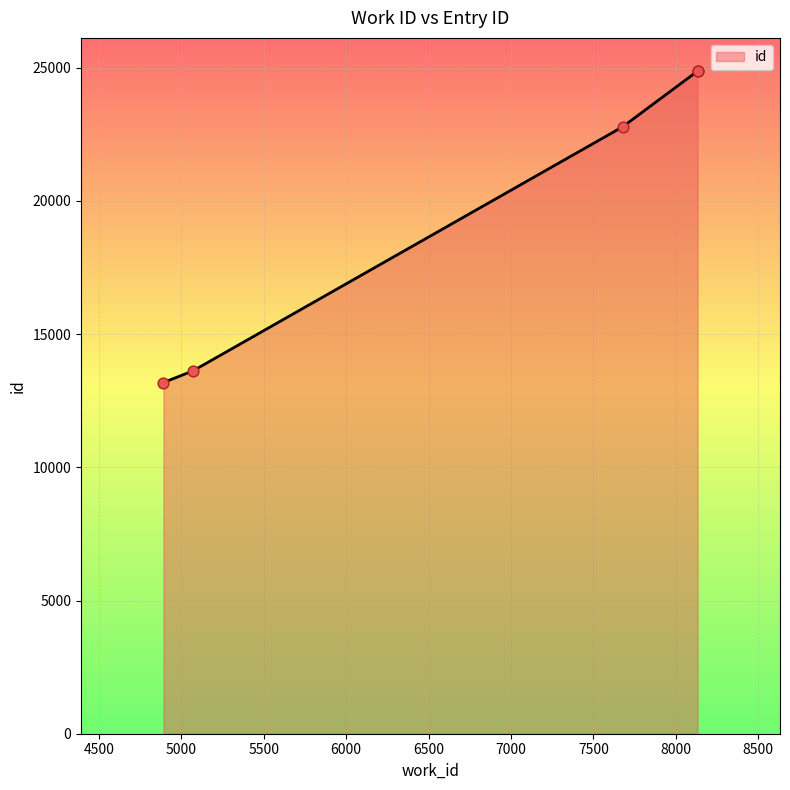

What is the change in value from 4892 to 8132?

+11692